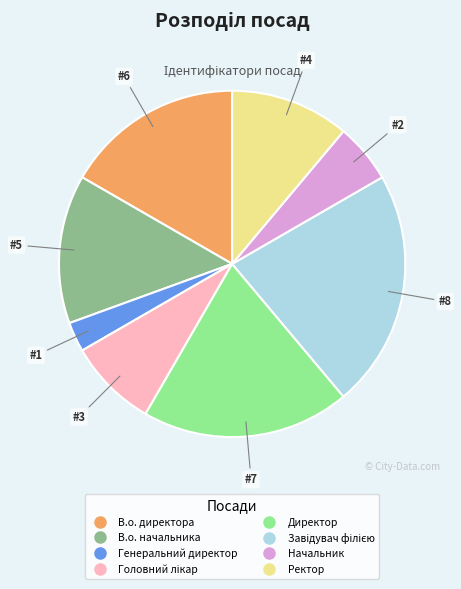

True or false: В.о. начальника accounts for 14% of the total.

True